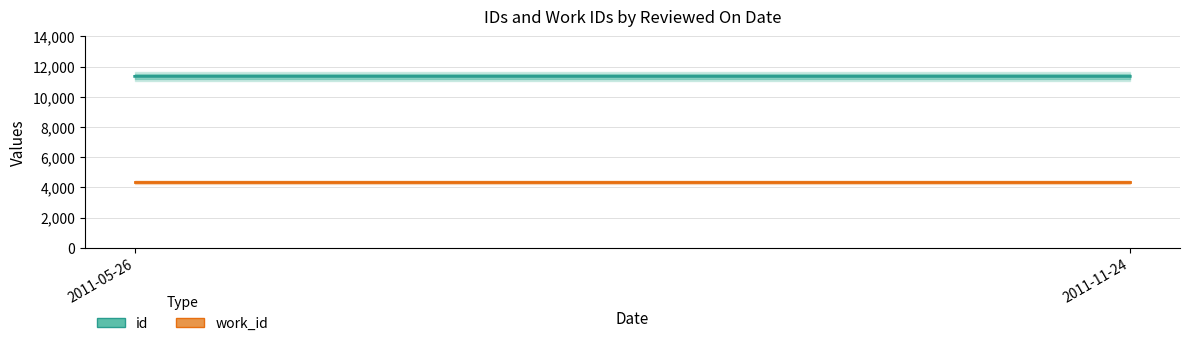

Which has a higher value, 2011-11-24 or 2011-05-26?

2011-05-26